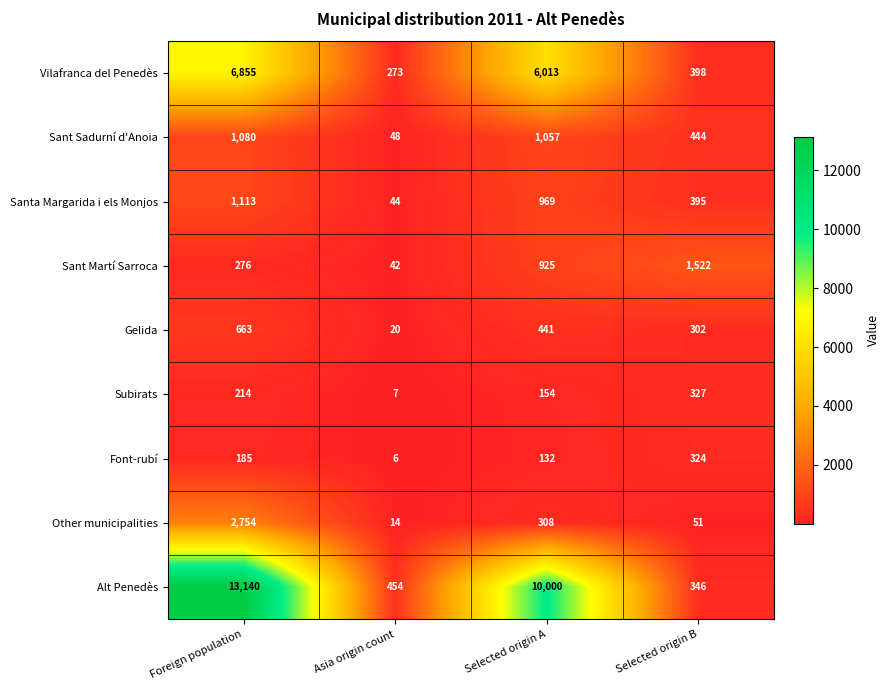

What is the total value across all series at Selected origin B?

4109